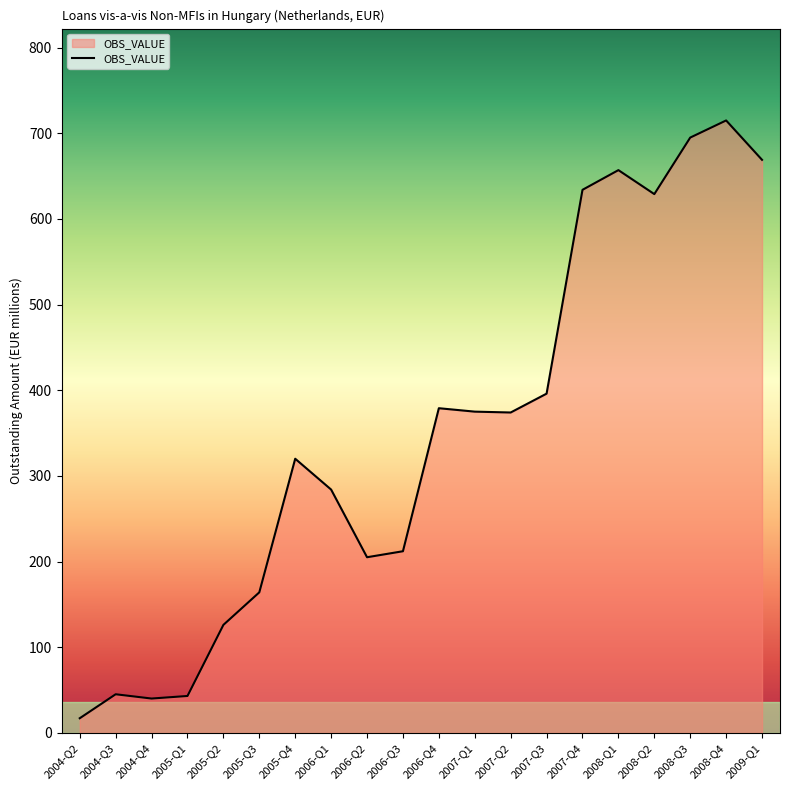

What is the approximate value at 2005-Q2, to the nearest 10?

130